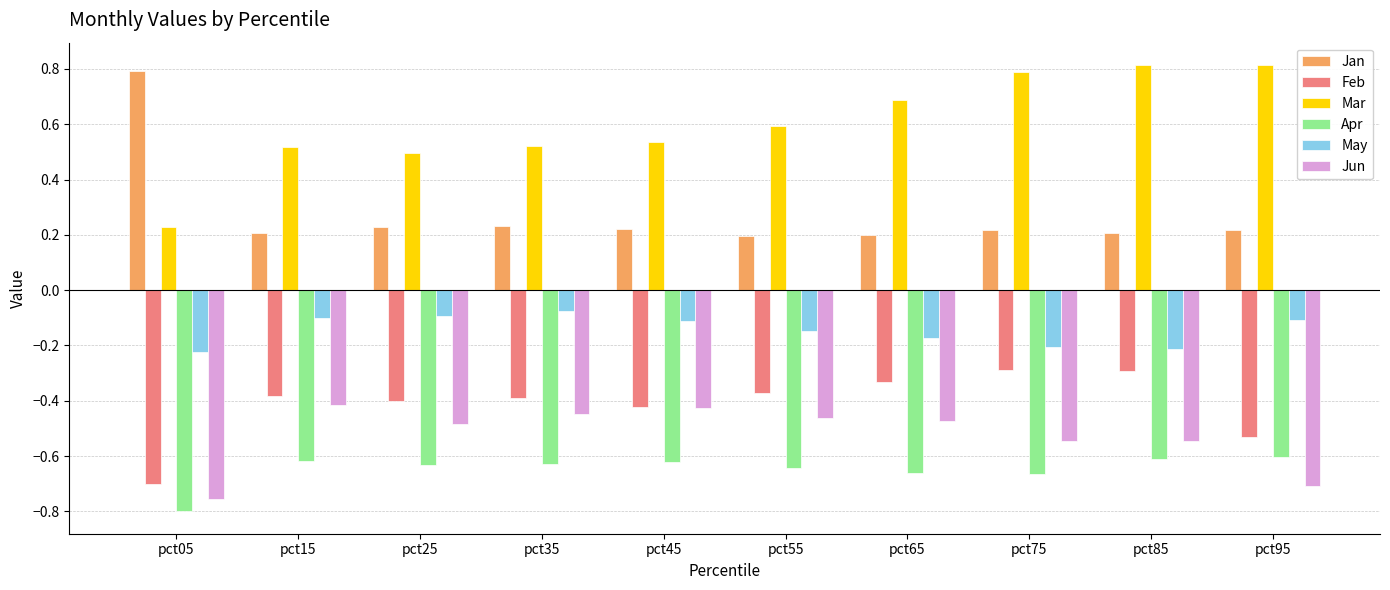

What is the difference between the maximum and second lowest values in the Jun series?

0.3